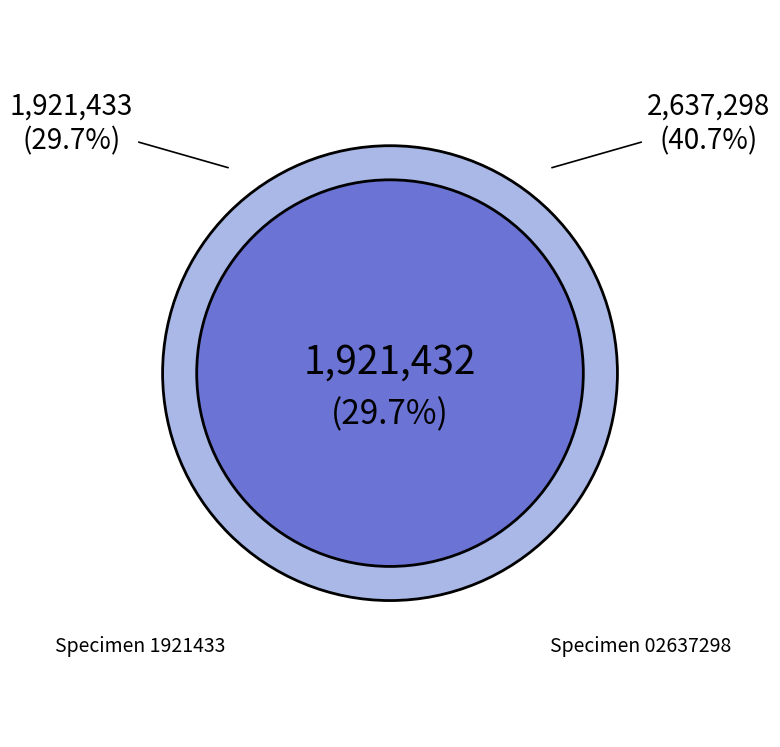

Does any single category account for the majority?

No